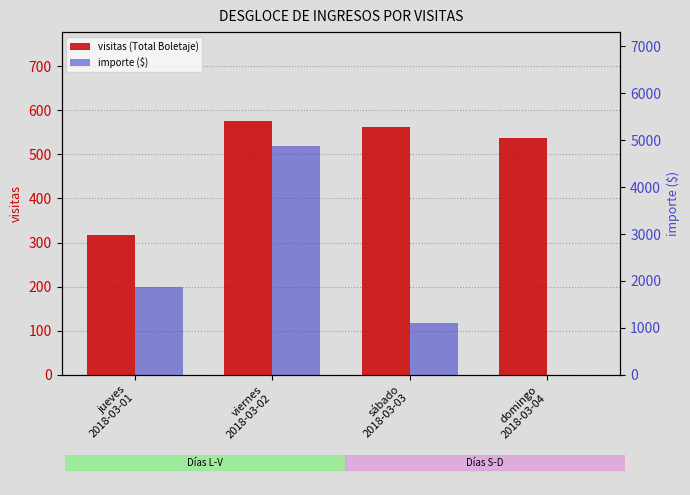

What is the spread (max minus min) of values at viernes
2018-03-02?

4294